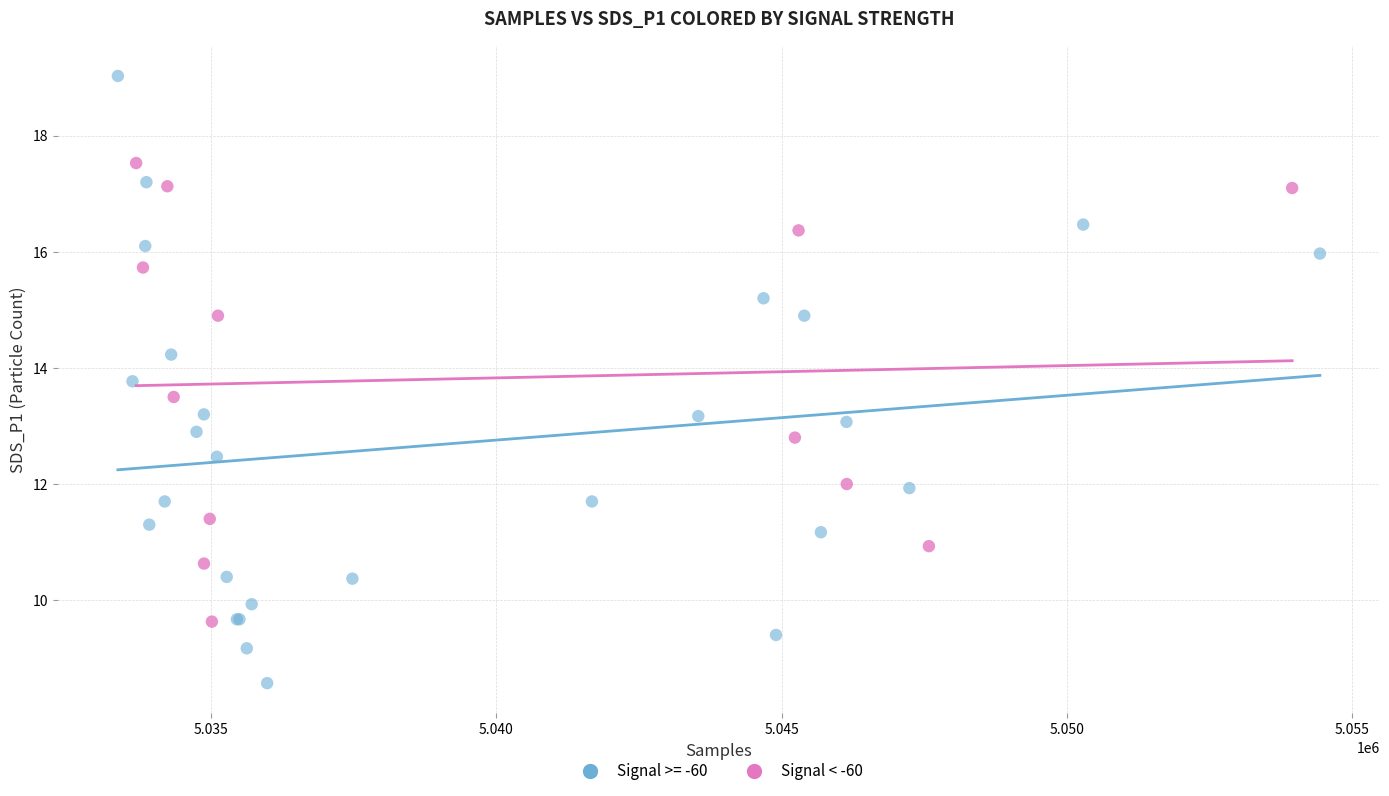

Which series contains the lowest Y value?

Signal >= -60